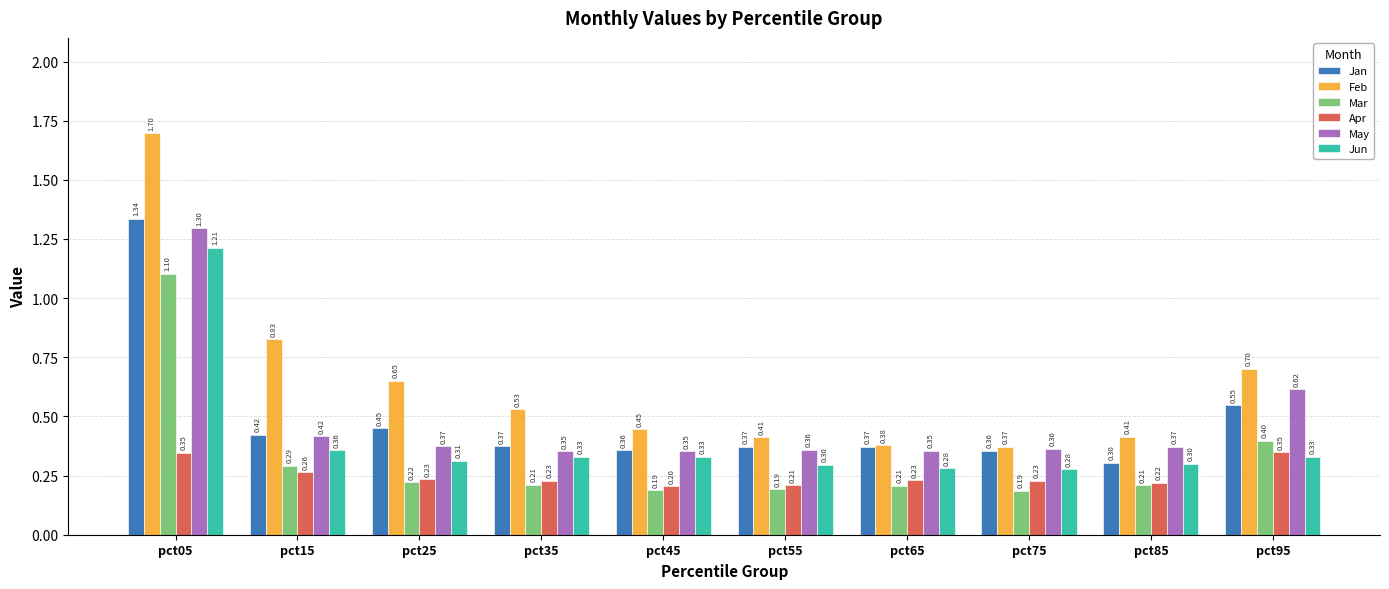

How many groups of bars are there?

10